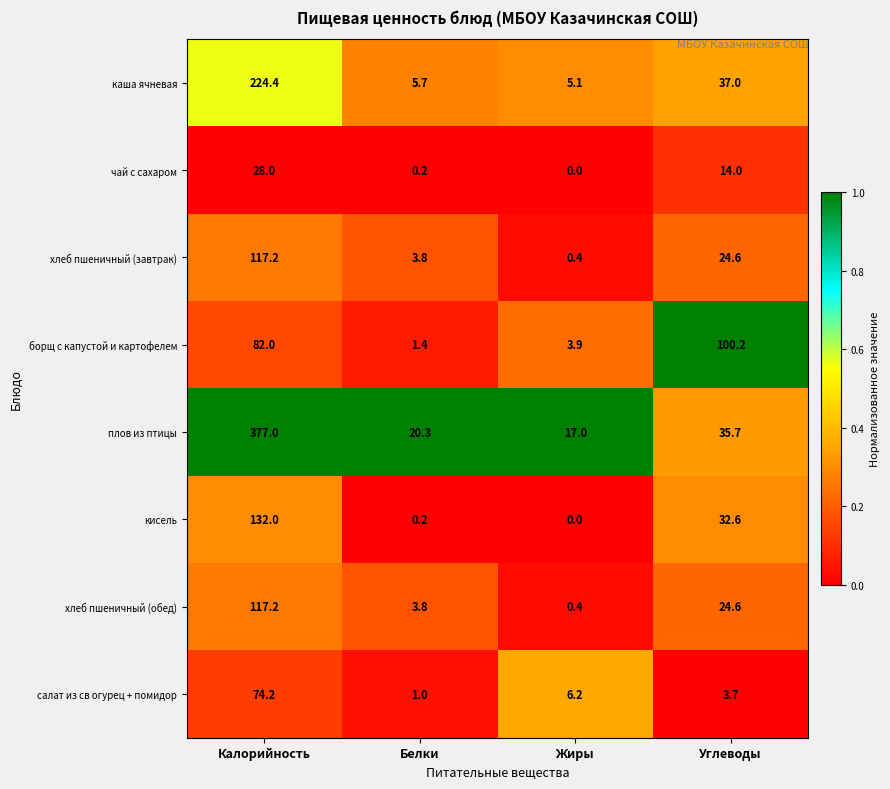

What value does the борщ с капустой и картофелем series have at Углеводы?

100.2